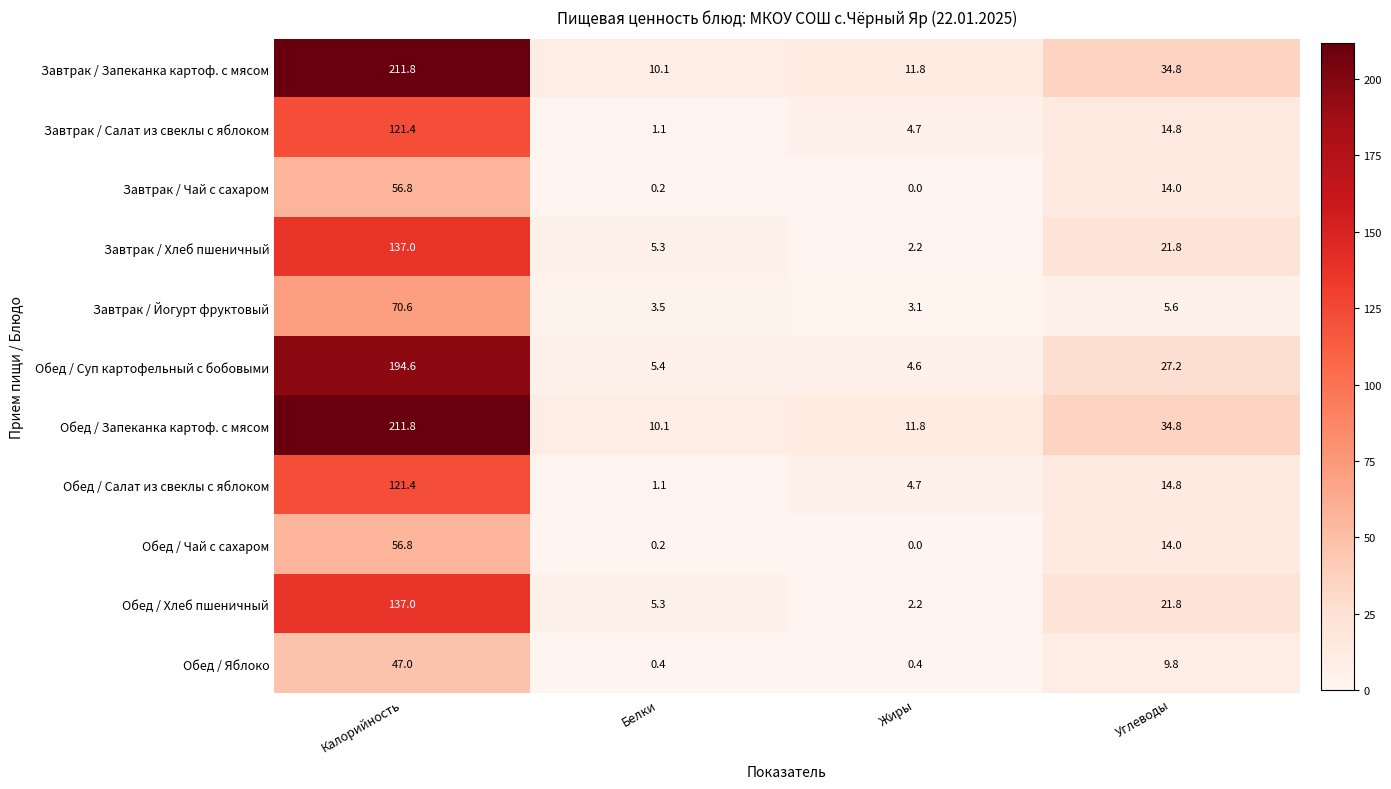

What is the difference between the highest and lowest values at Углеводы?

29.2